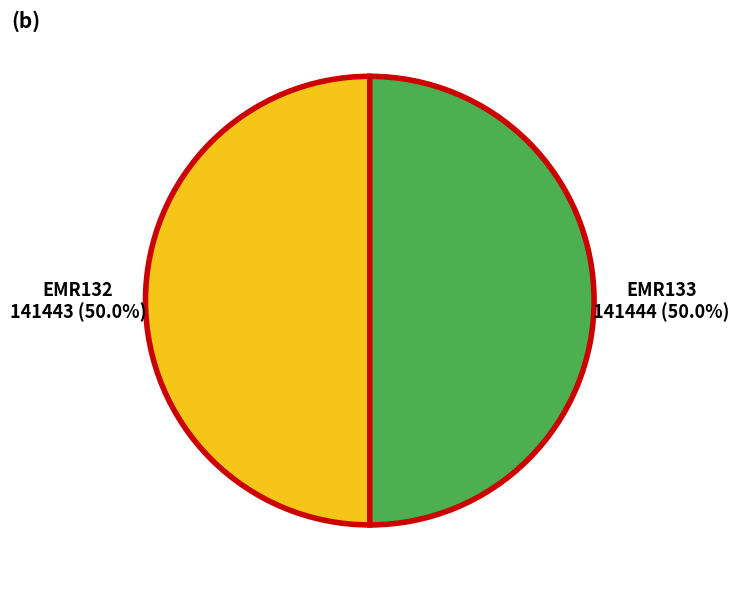

Combined, what portion of the pie is EMR132 and EMR133?

100.0%